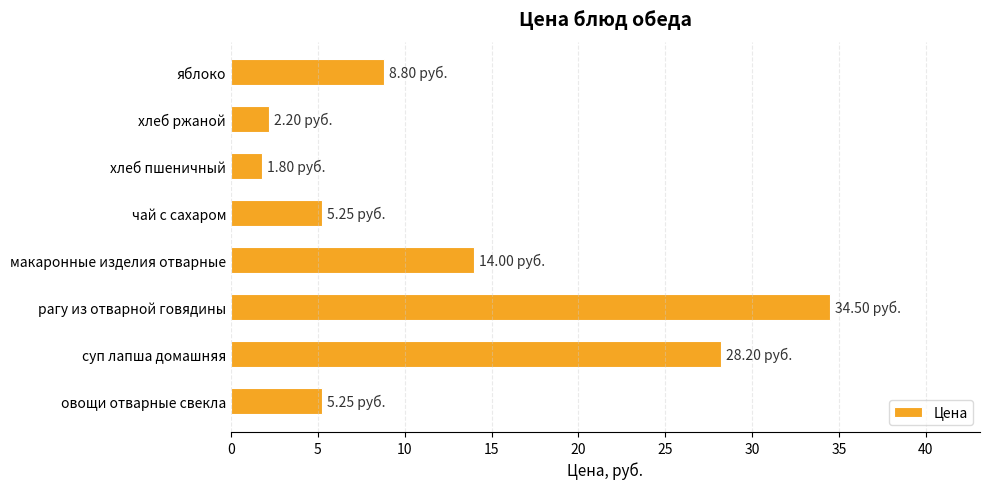

Which category has the highest value across all series?

рагу из отварной говядины